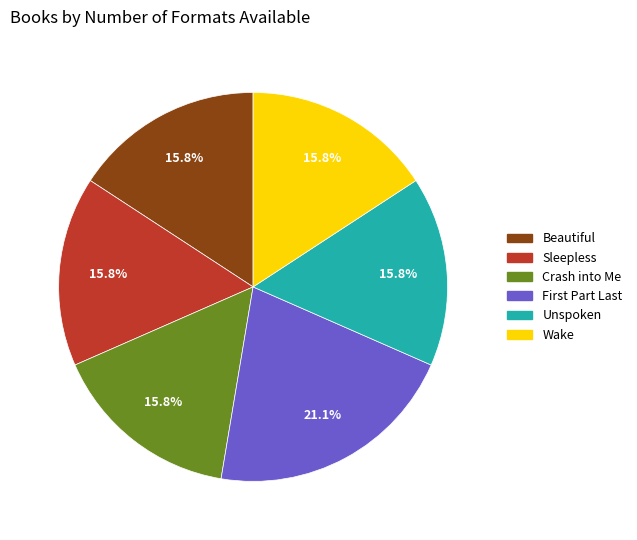

To the nearest percent, what percentage of the pie is Crash into Me?

16%